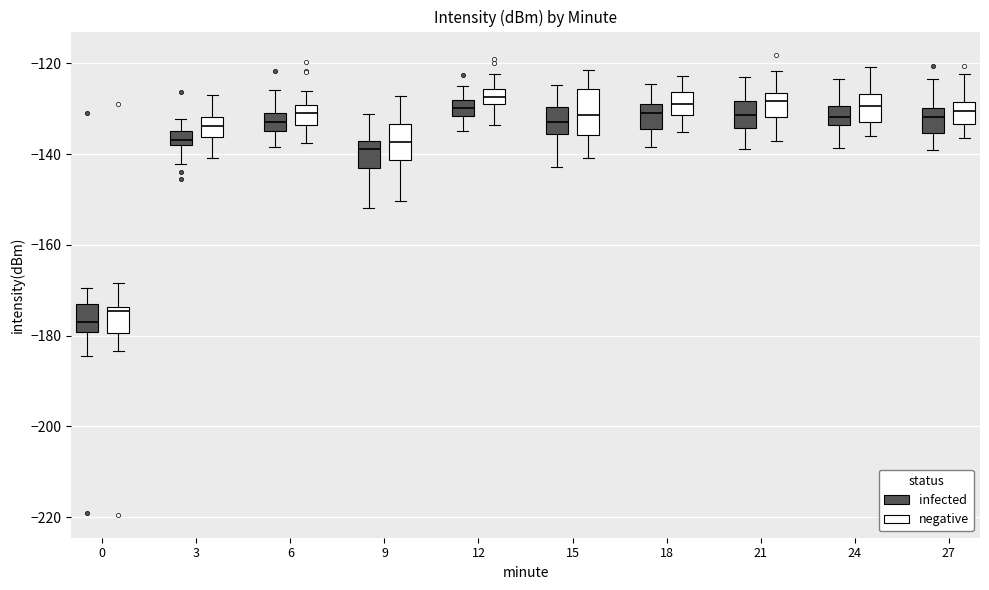

Reading left to right, read every box against the y-axis: the position of its median line, the range the box covers, and the ends of its whiskers. The values are not printed on the chart, so give them approximately, as read against the axis.

0 (infected): median -176, box -180 to -172, whiskers -184 to -170
0 (negative): median -174 (just below the box's upper edge), box -180 to -174, whiskers -184 to -168
3 (infected): median -136, box -138 to -134, whiskers -142 to -132
3 (negative): median -134, box -136 to -132, whiskers -140 to -126
6 (infected): median -134 (inside the box), box -134 to -130, whiskers -138 to -126
6 (negative): median -130 (inside the box), box -134 to -130, whiskers -138 to -126
9 (infected): median -138 (just below the box's upper edge), box -144 to -138, whiskers -152 to -132
9 (negative): median -138, box -142 to -134, whiskers -150 to -128
12 (infected): median -130, box -132 to -128, whiskers -134 to -124
12 (negative): median -128 (inside the box), box -128 to -126, whiskers -134 to -122
15 (infected): median -132, box -136 to -130, whiskers -142 to -124
15 (negative): median -132, box -136 to -126, whiskers -140 to -122
18 (infected): median -130, box -134 to -128, whiskers -138 to -124
18 (negative): median -128, box -132 to -126, whiskers -136 to -122
21 (infected): median -132, box -134 to -128, whiskers -138 to -122
21 (negative): median -128, box -132 to -126, whiskers -138 to -122
24 (infected): median -132, box -134 to -130, whiskers -138 to -124
24 (negative): median -130, box -132 to -126, whiskers -136 to -120
27 (infected): median -132, box -136 to -130, whiskers -140 to -124
27 (negative): median -130, box -134 to -128, whiskers -136 to -122